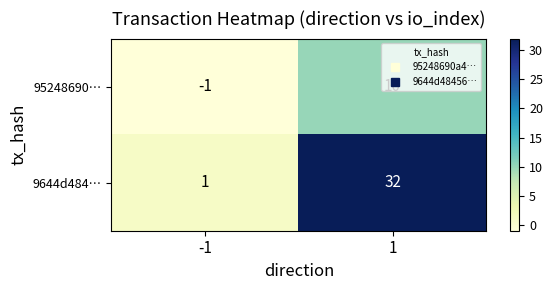

List the series in order of their overall mean, lowest first.

95248690…, 9644d484…